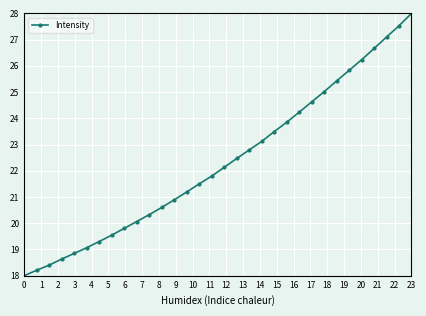

What is the smallest value displayed?

18.0